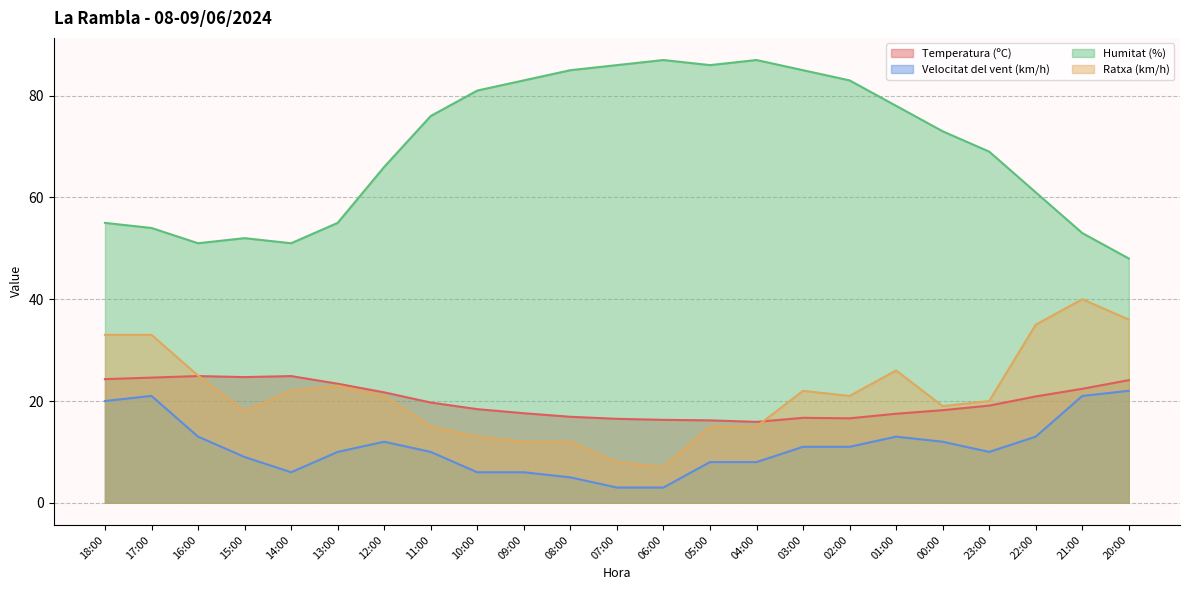

Which label corresponds to the largest value in the chart?

06:00